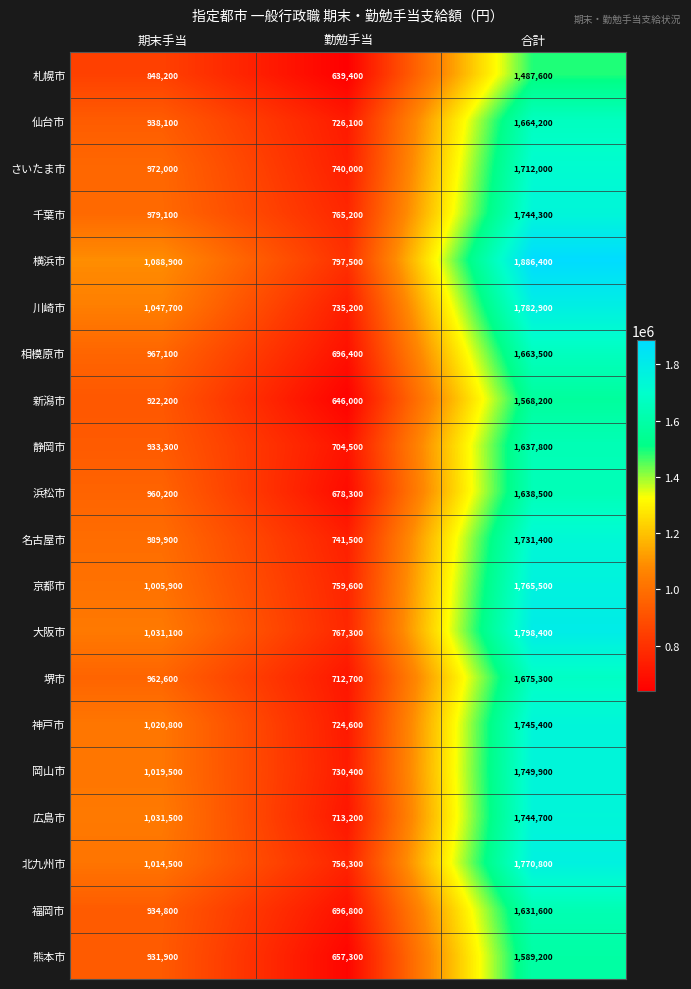

What is the difference between the maximum and second lowest values in the 広島市 series?

713200